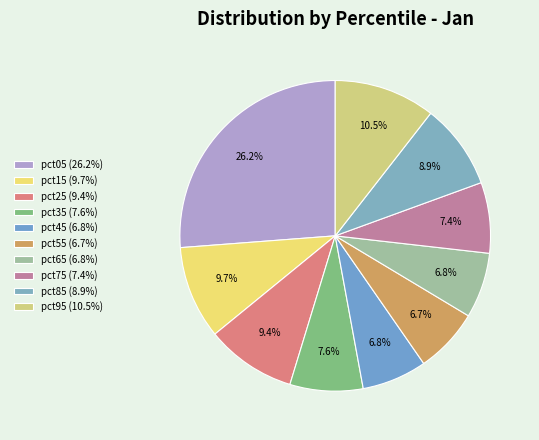

Which category has the biggest portion of the pie?

pct05